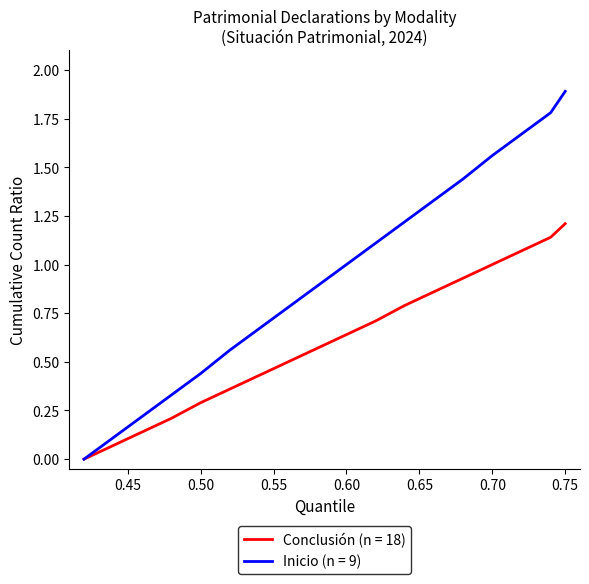

True or false: Conclusión (n = 18) has more than 0 points higher than both neighbors.

False